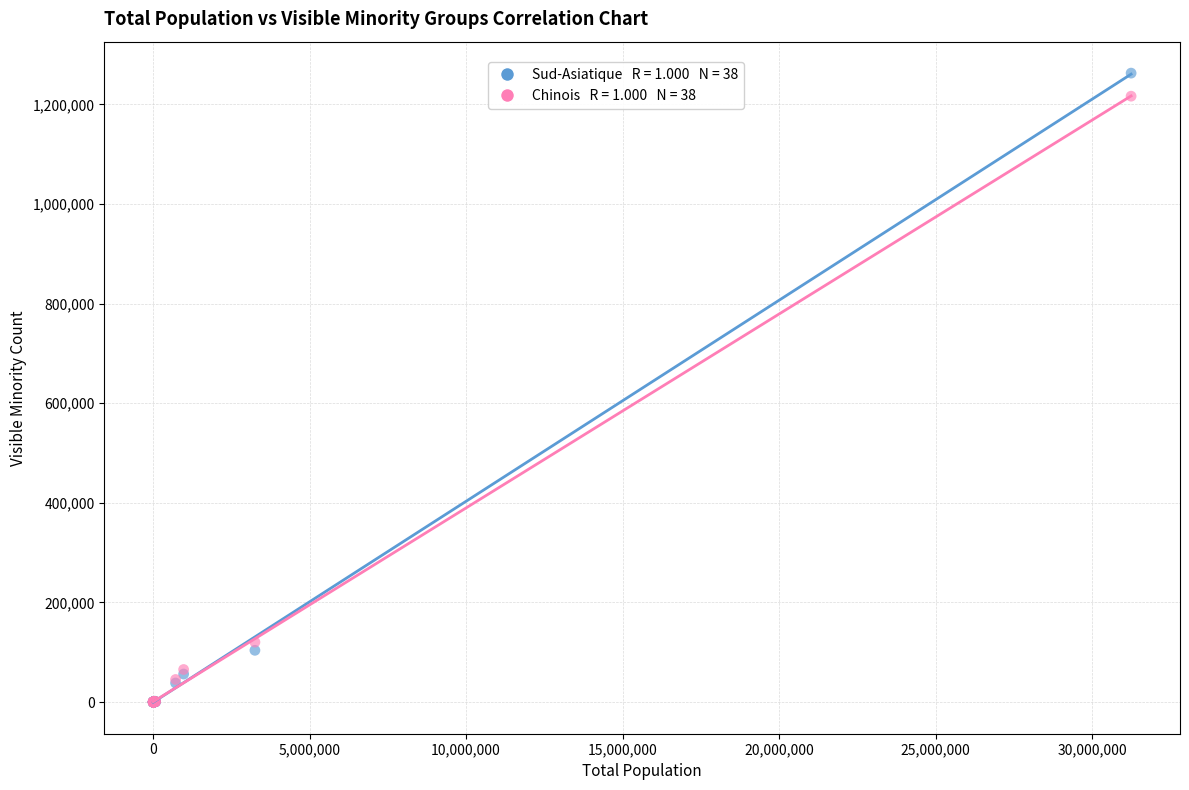

Across all series, what Y value is closest to 631432?

120275